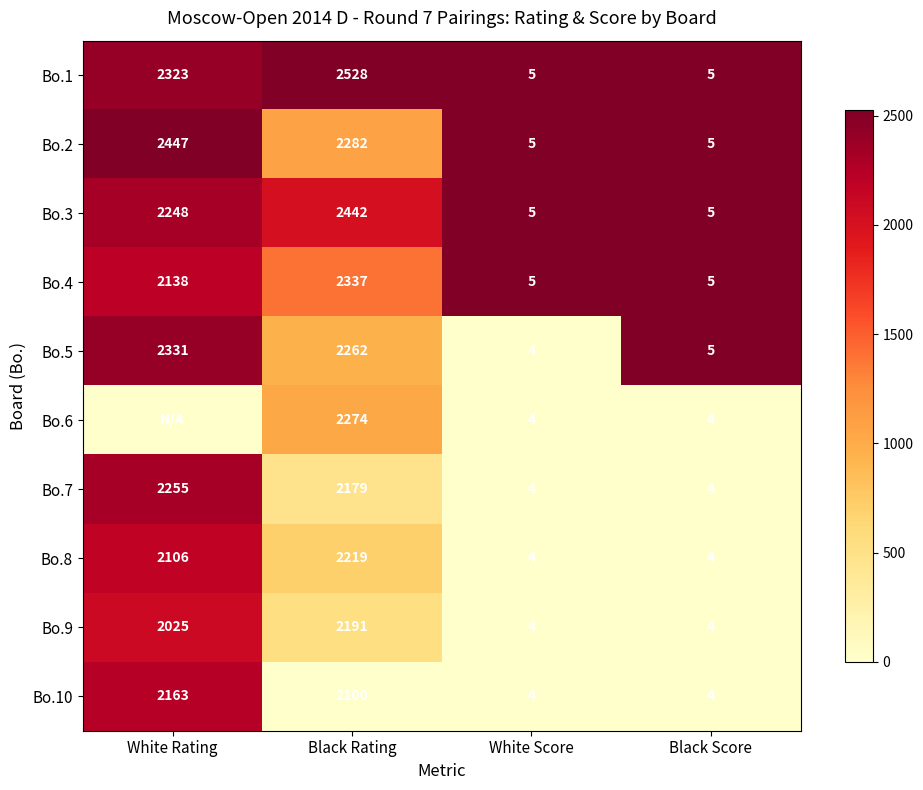

What is the lowest value of the Bo.2 series?

5